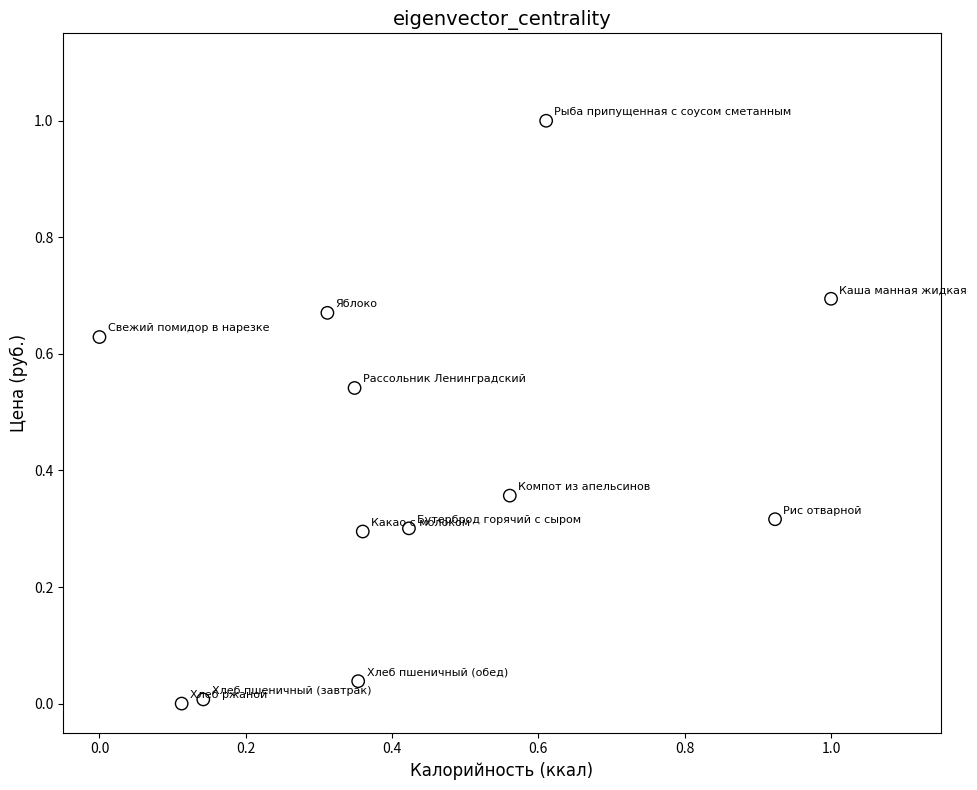

What is the range of X values (max minus min)?

1.0